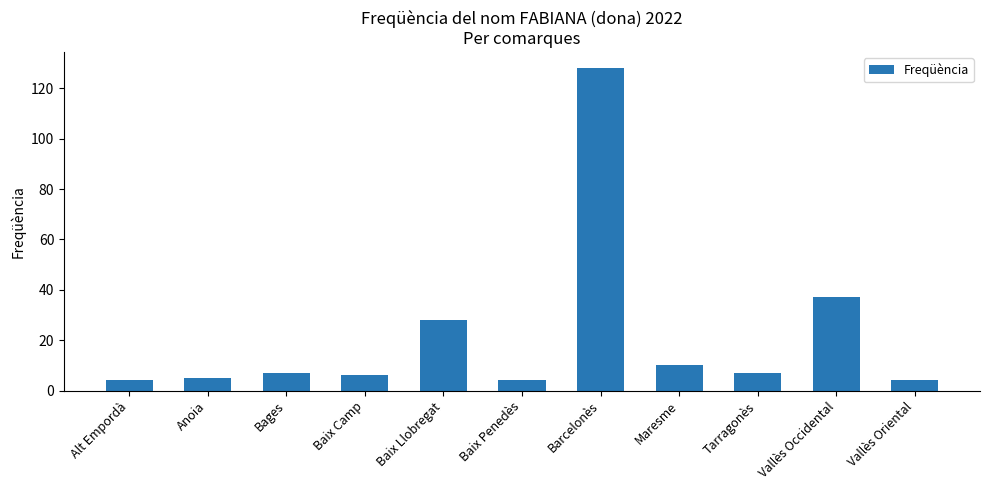

What is the sum of the values at Alt Empordà and Maresme?

14